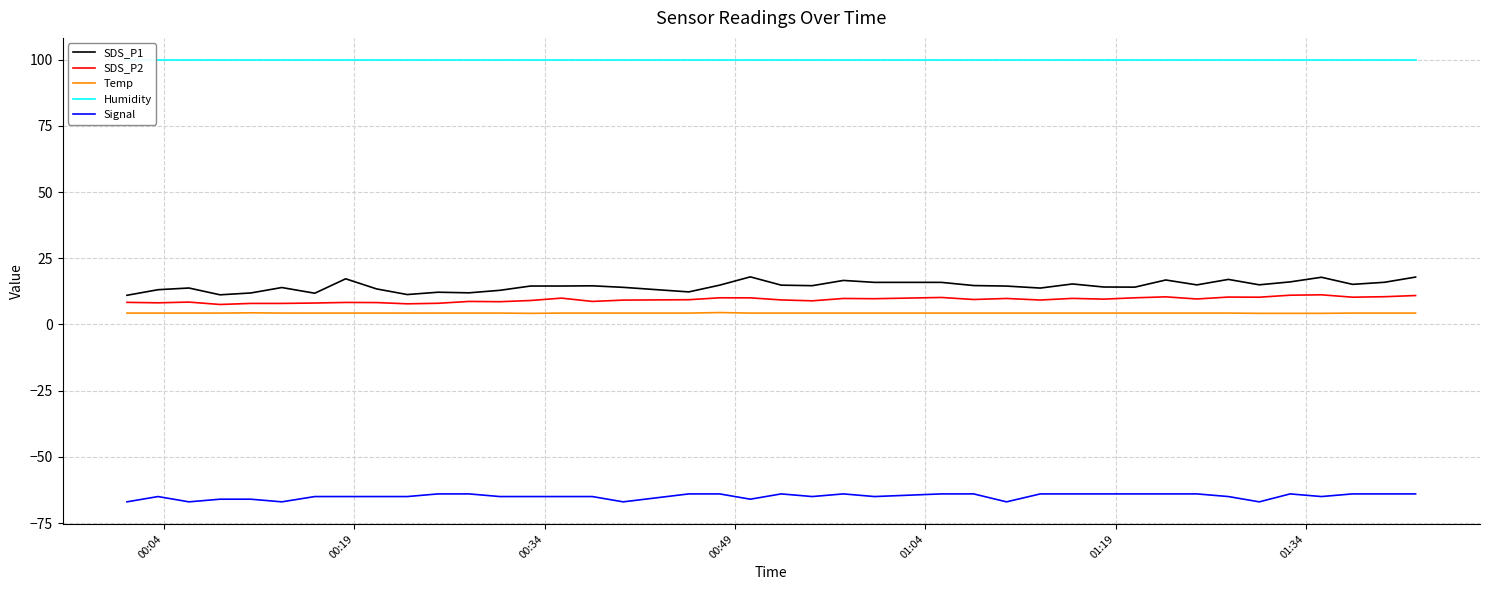

What is the highest value of the Signal series?

-64.0